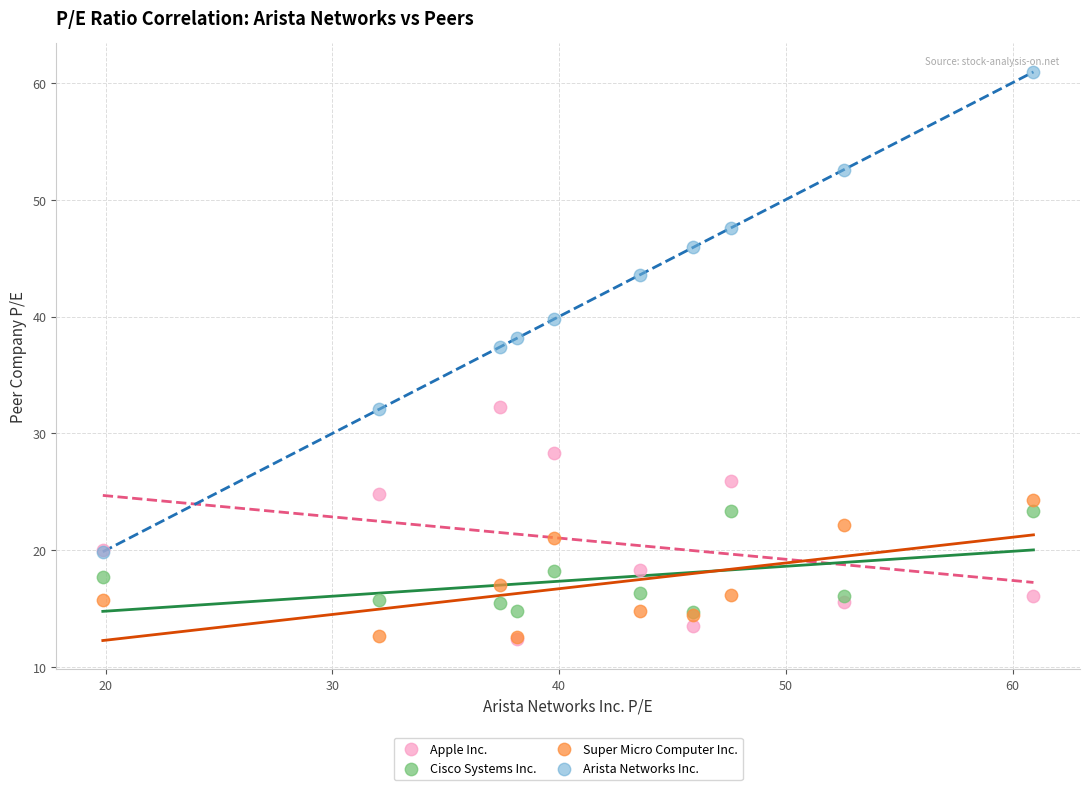

Which series contains the highest Y value?

Arista Networks Inc.